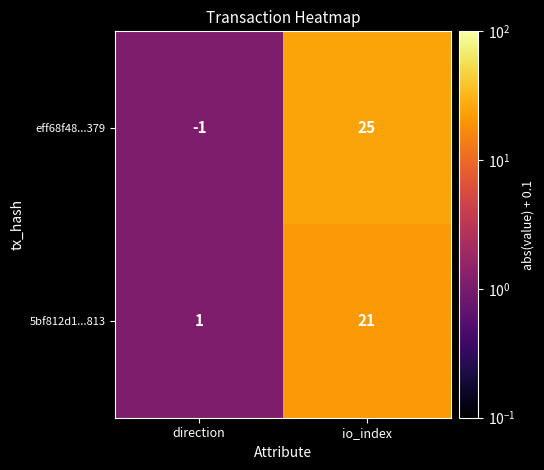

Reading left to right, extract all data points from this chart.

eff68f48...379: -1	25
5bf812d1...813: 1	21